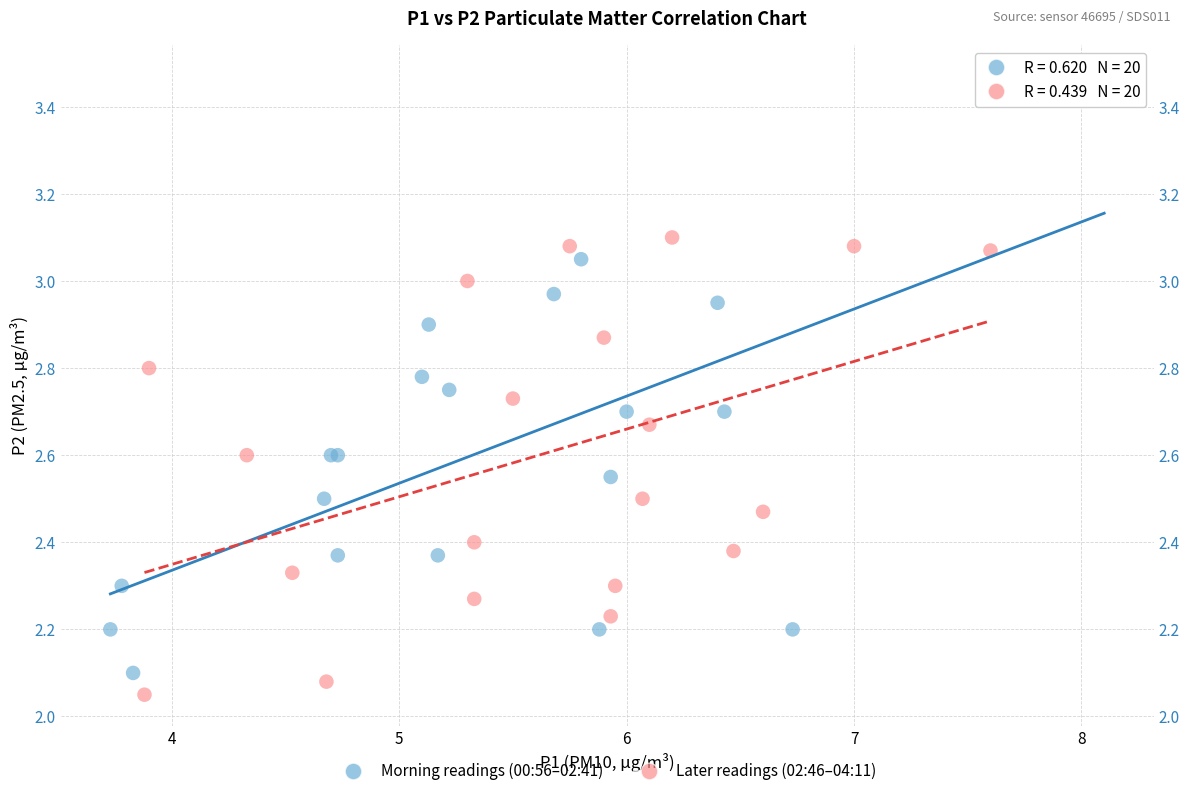

Which series contains the highest Y value?

Morning readings (00:56–02:41)